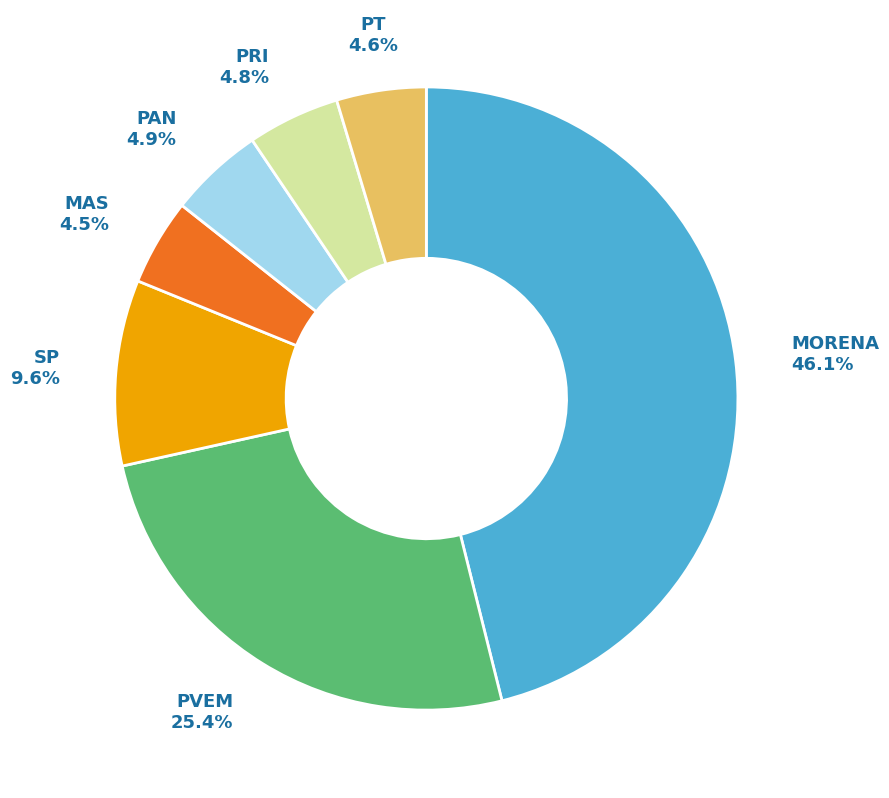

Between PAN and PVEM, which is larger?

PVEM